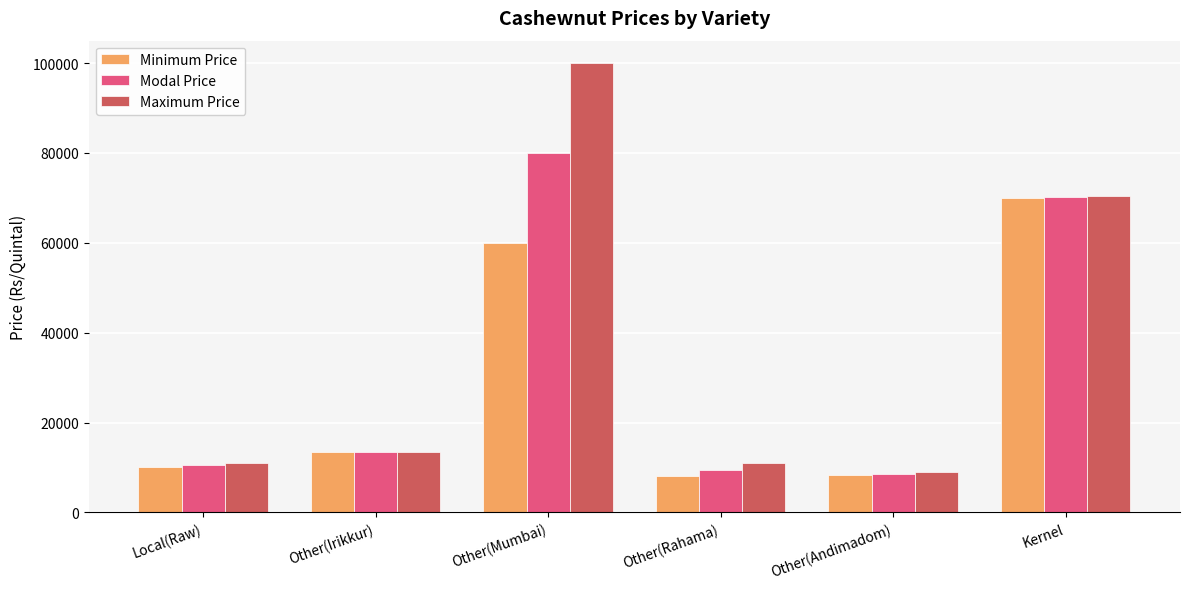

What position from the right is Local(Raw)?

6